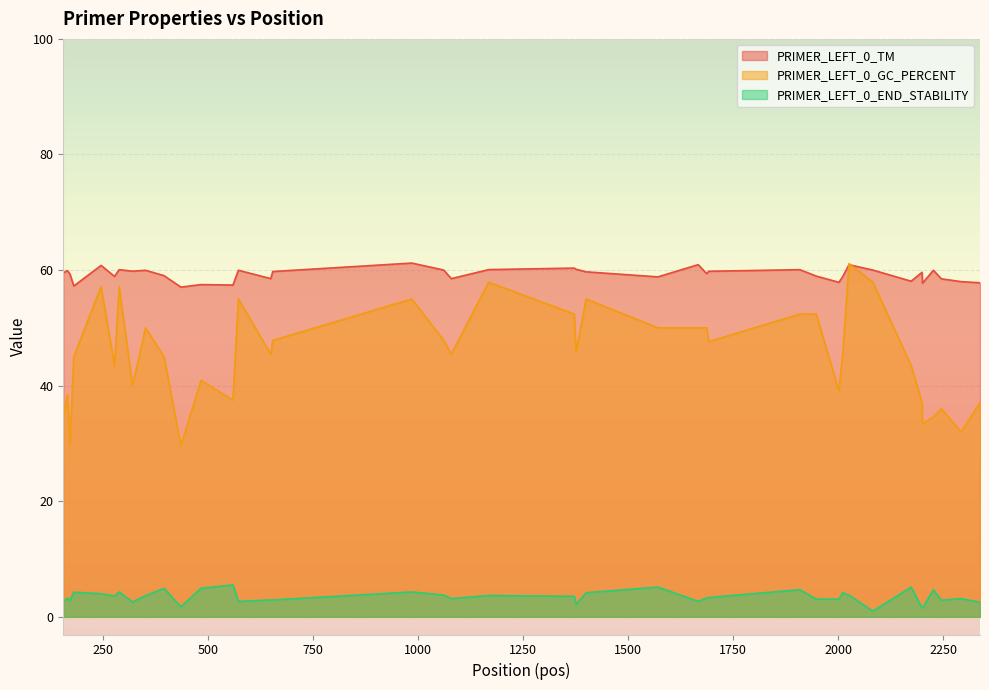

Which series has the largest total across all categories?

PRIMER_LEFT_0_TM